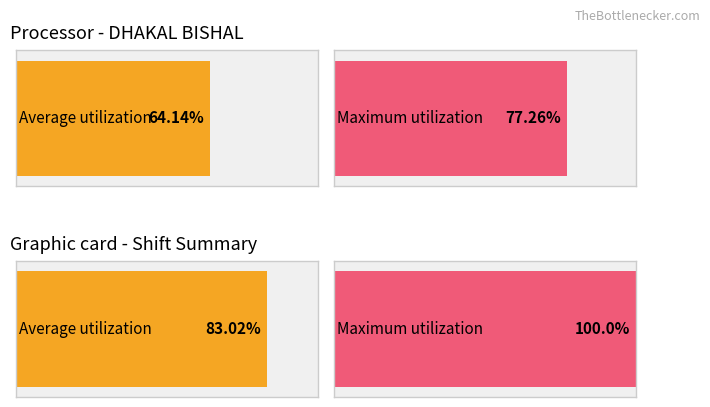

How many bars are there in each group?

2